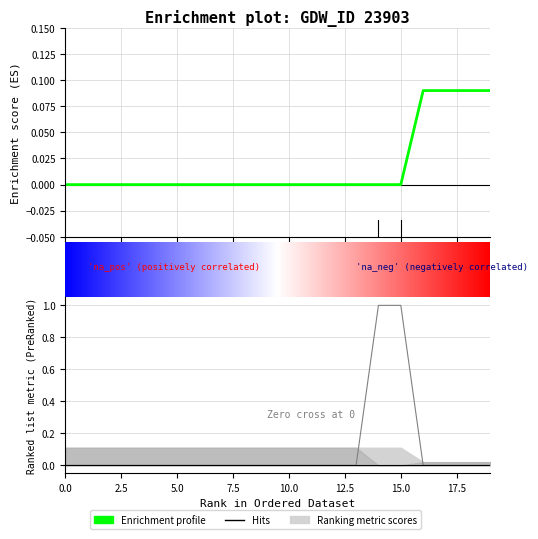

How many categories are shown in the chart?

20